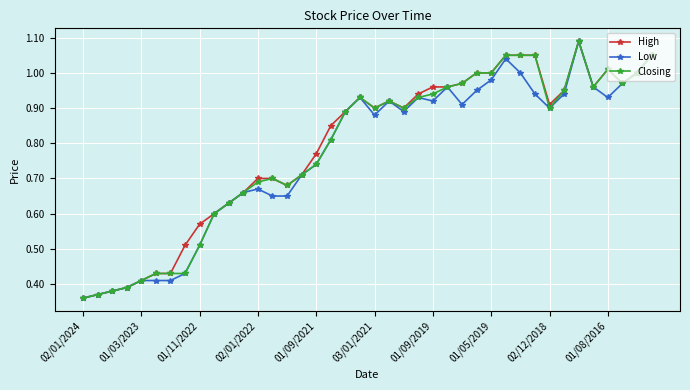

At how many categories does at least one series exceed 0?

40